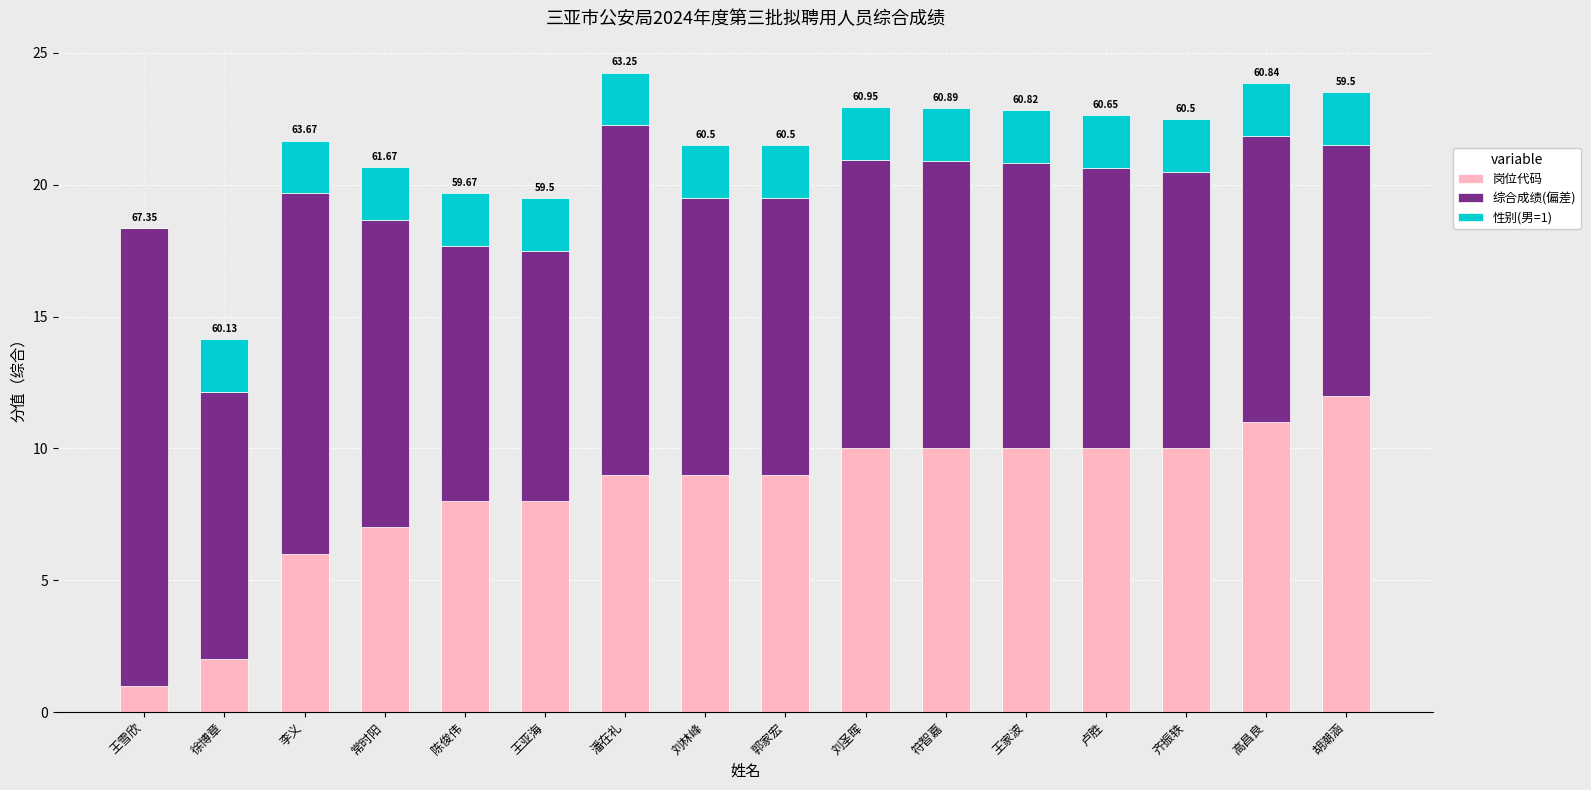

What is the total value across all series at 李义?

21.7